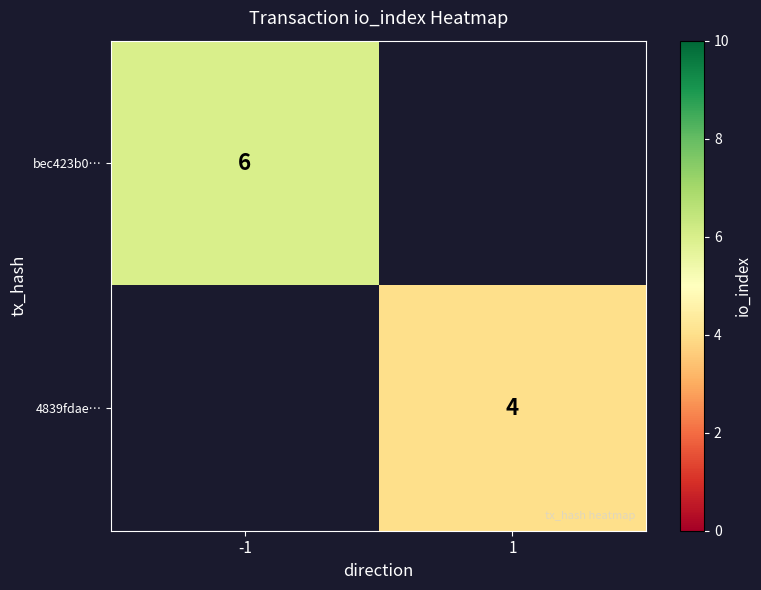

The bec423b0… series shows 6 at -1. True or false?

True